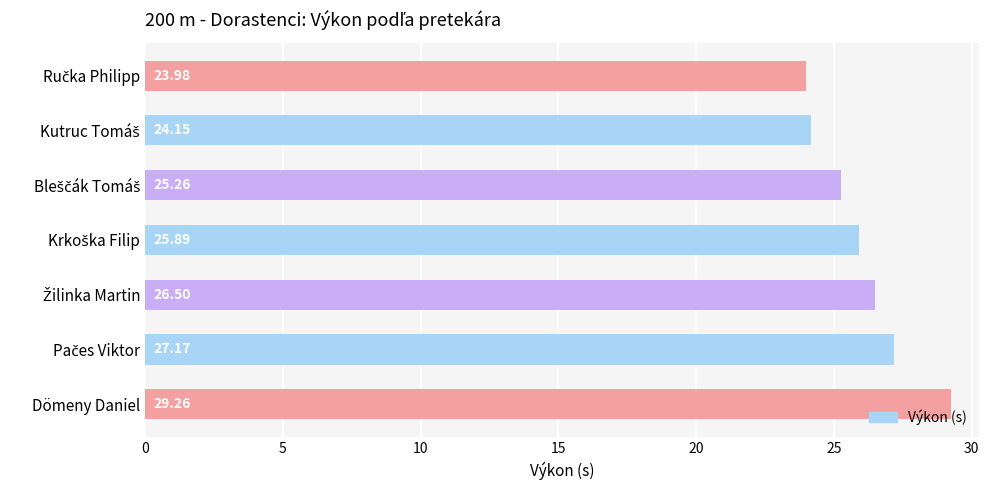

What is the average value?

26.0